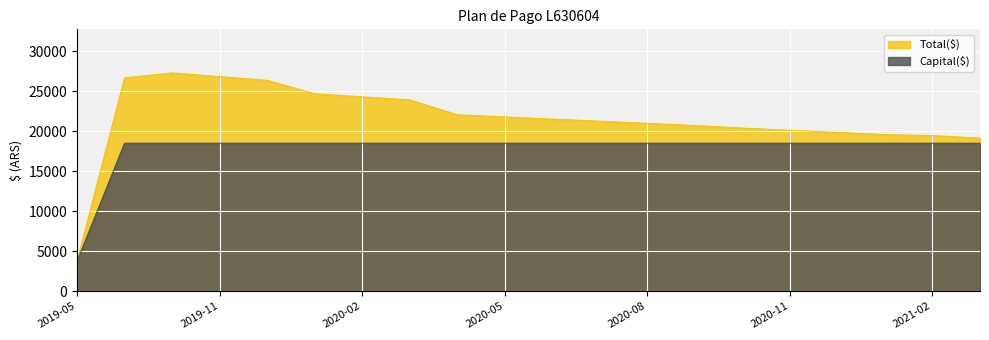

What value does the Capital($) series have at 7?

18512.5